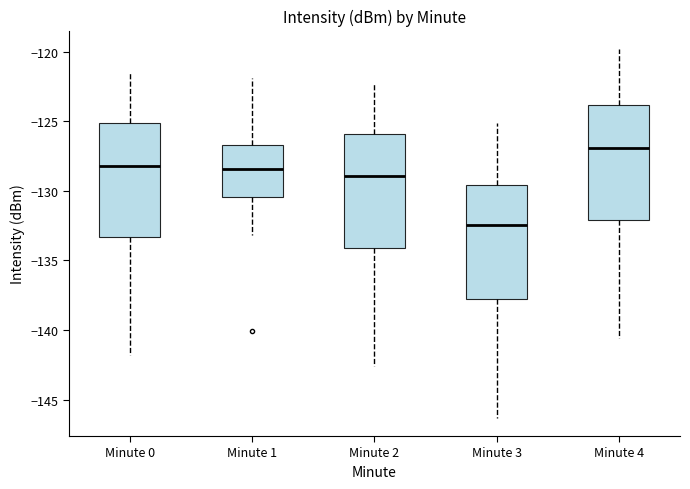

Which box's median line is the highest?

Minute 4